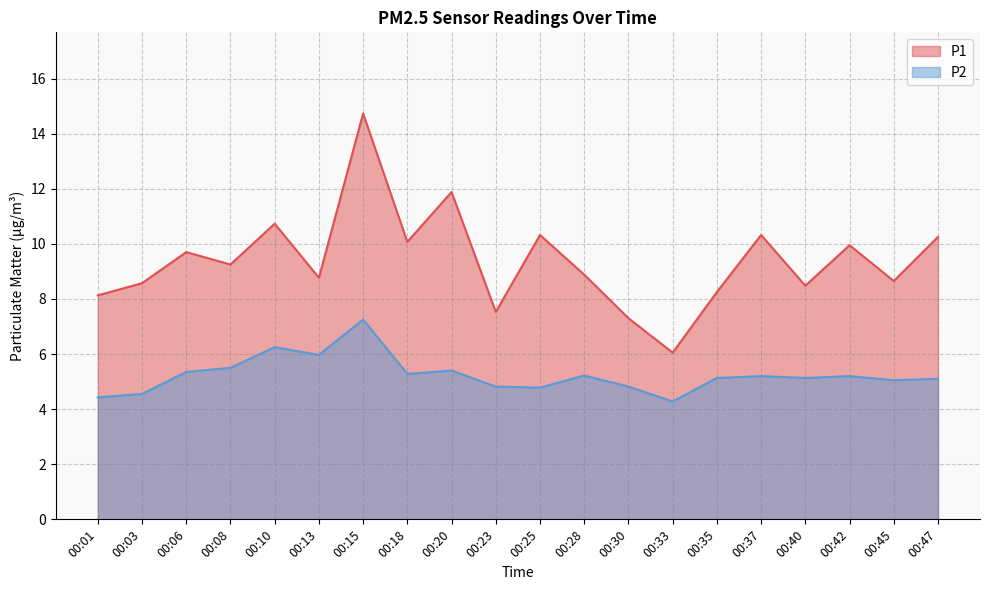

Reading right to left, list all the values displayed in this chart.

P1: 10.2	8.7	9.9	8.5	10.3	8.2	6.0	7.3	8.9	10.3	7.5	11.9	10.1	14.7	8.8	10.7	9.2	9.7	8.6	8.1
P2: 5.1	5.0	5.2	5.1	5.2	5.1	4.3	4.8	5.2	4.8	4.8	5.4	5.3	7.2	6.0	6.2	5.5	5.3	4.5	4.4